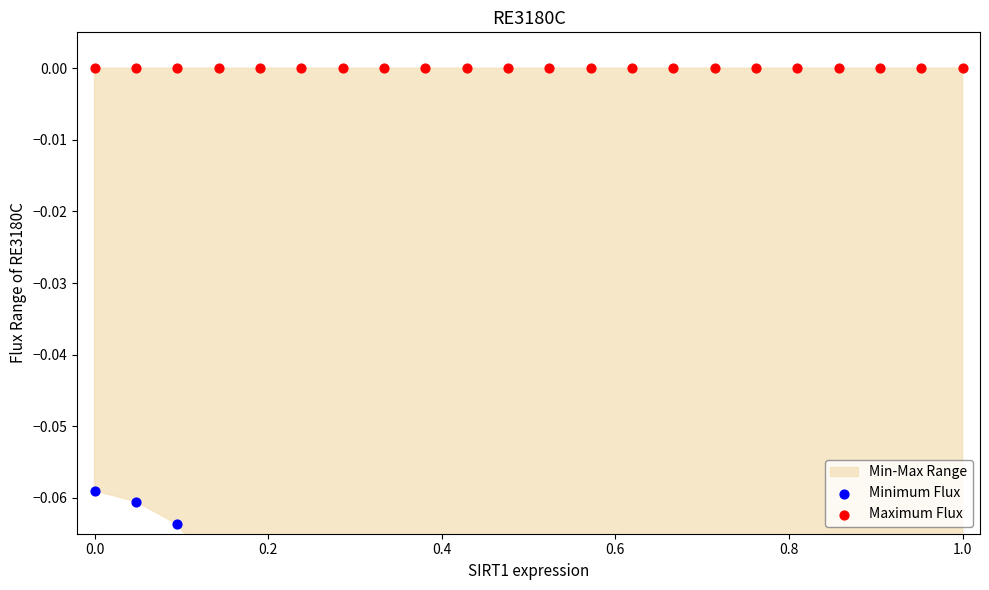

Which series has the widest spread of Y values?

Minimum Flux